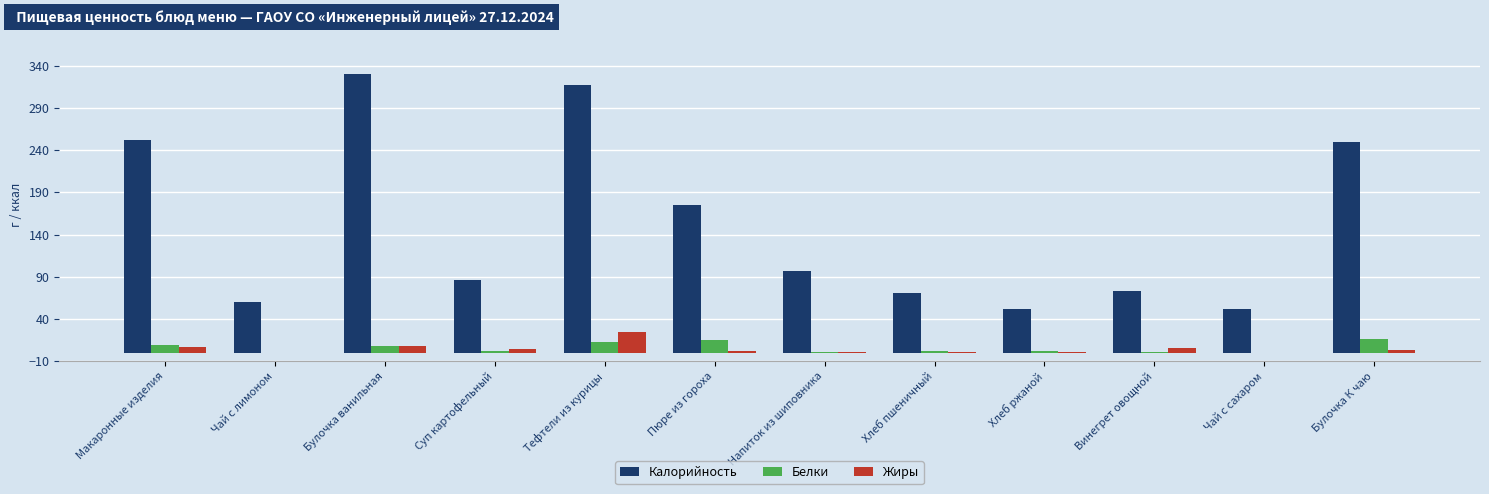

Is it true that Жиры equals 14.6 at Чай с лимоном?

False